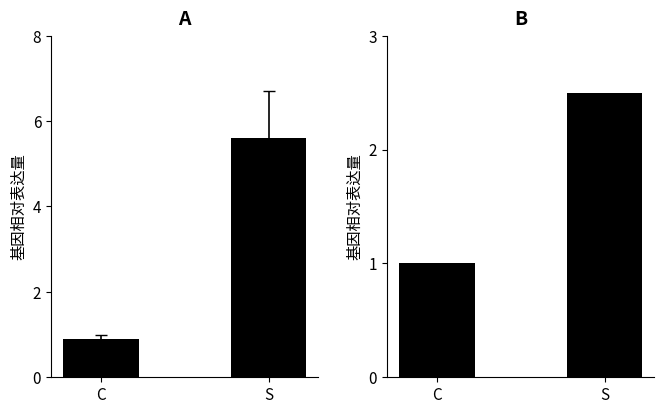

What is the minimum value shown in the chart?

1.0